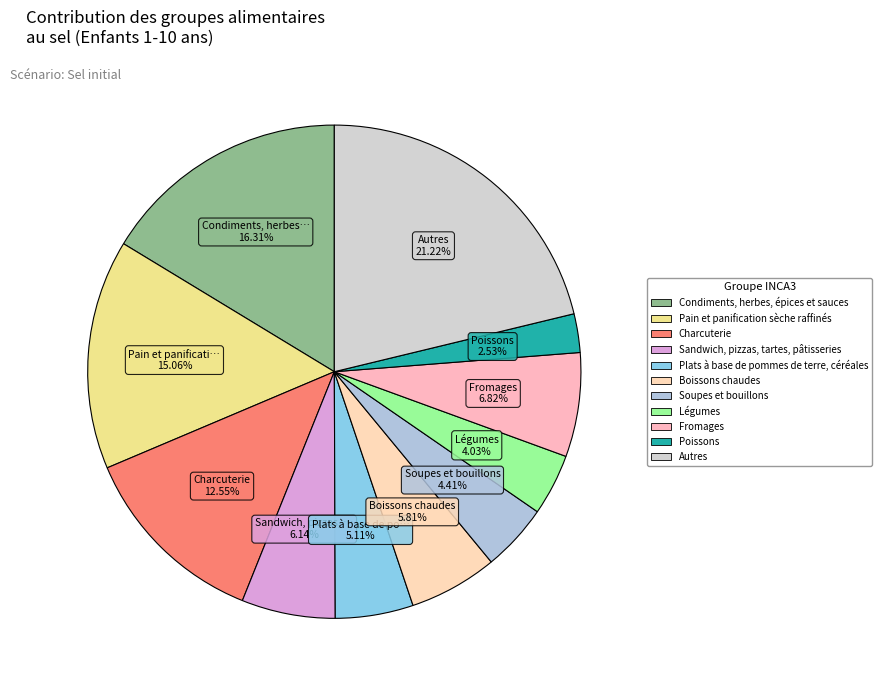

What is the smallest slice in the pie chart?

Poissons